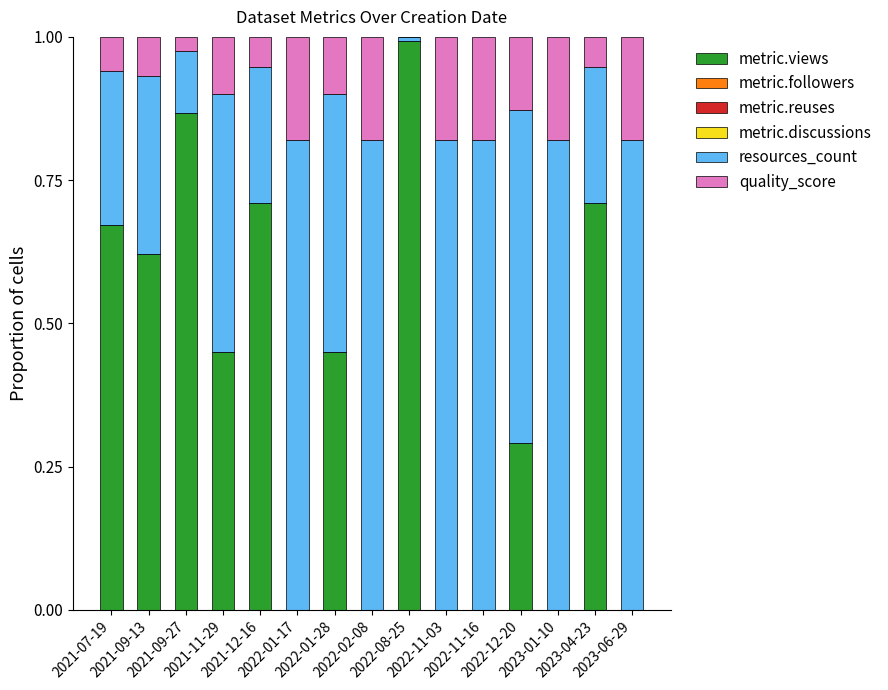

Rank the series by their maximum value, from lowest to highest.

metric.followers, metric.reuses, metric.discussions, quality_score, resources_count, metric.views